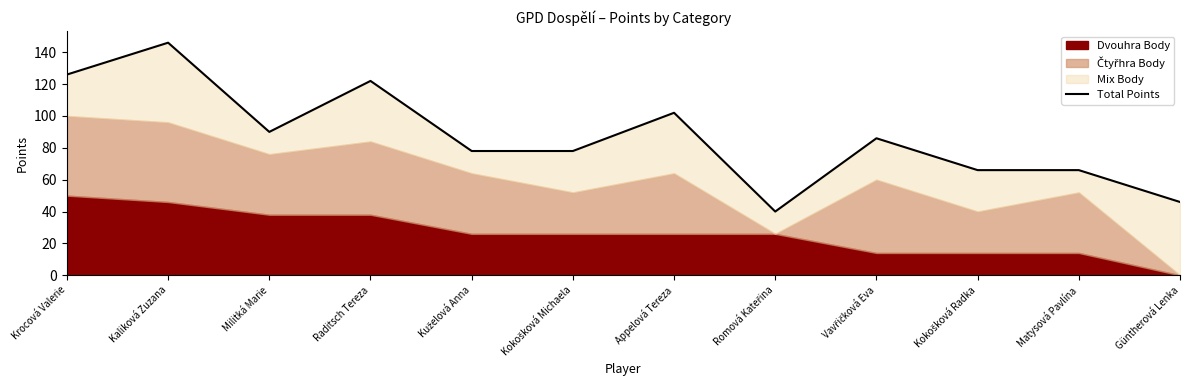

Between Militká Marie and Güntherová Lenka, which is larger?

Militká Marie